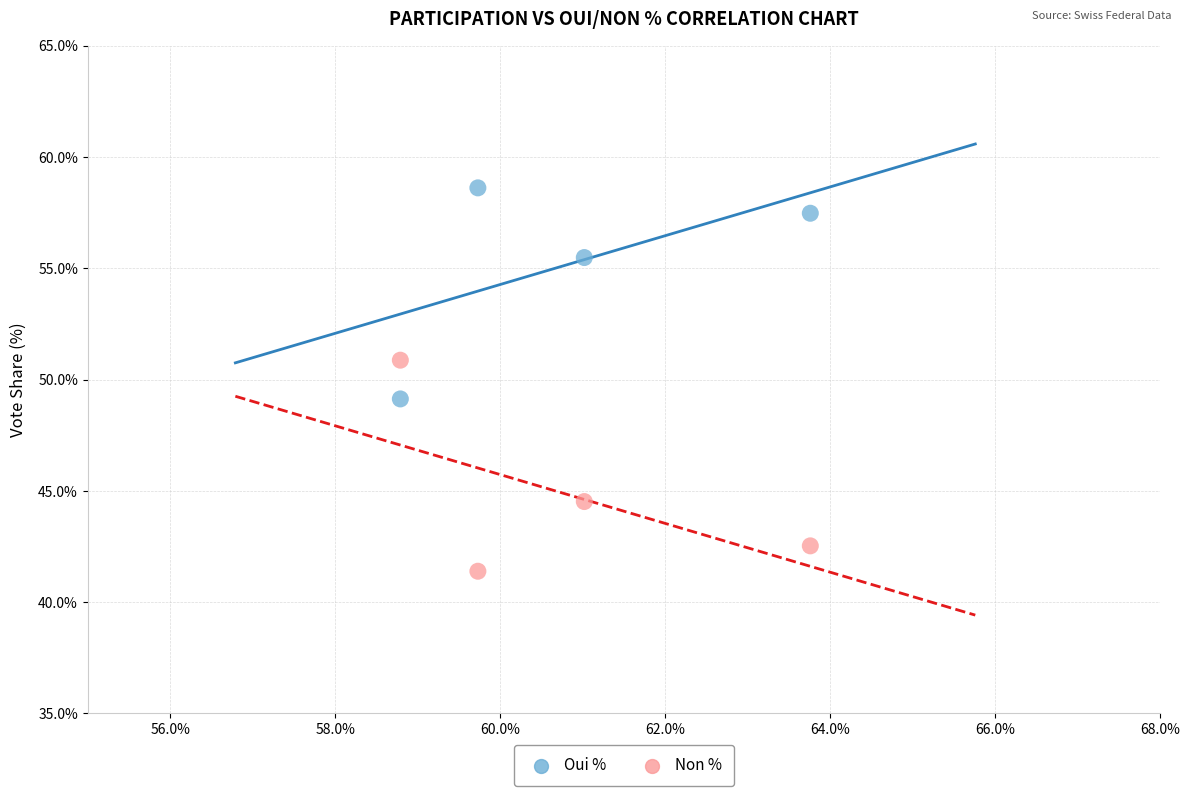

Which series reaches the minimum Y coordinate?

Non %